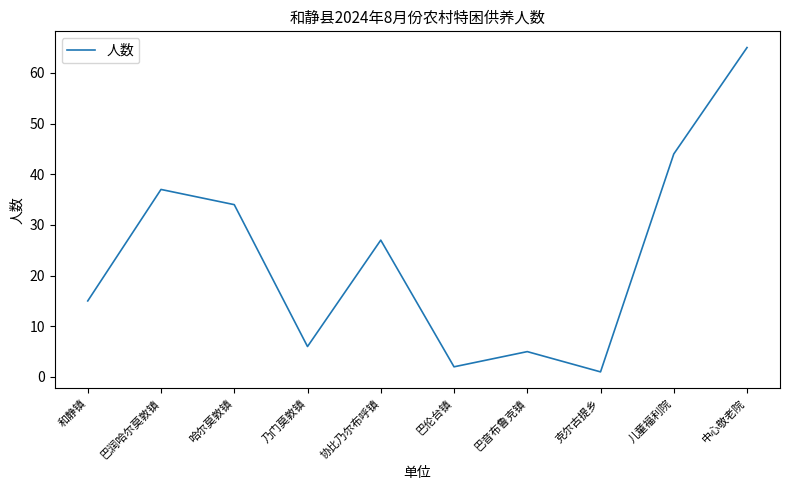

Rank the categories by value from lowest to highest.

克尔古提乡, 巴伦台镇, 巴音布鲁克镇, 乃门莫敦镇, 和静镇, 协比乃尔布呼镇, 哈尔莫敦镇, 巴润哈尔莫敦镇, 儿童福利院, 中心敬老院